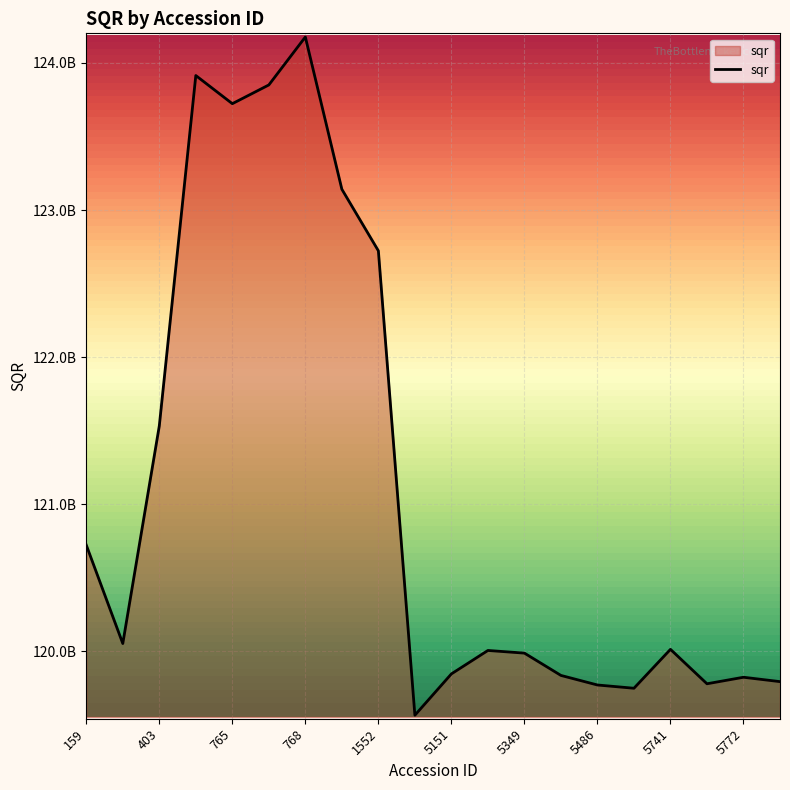

Where is the data nearest to the value 121871138498?

403